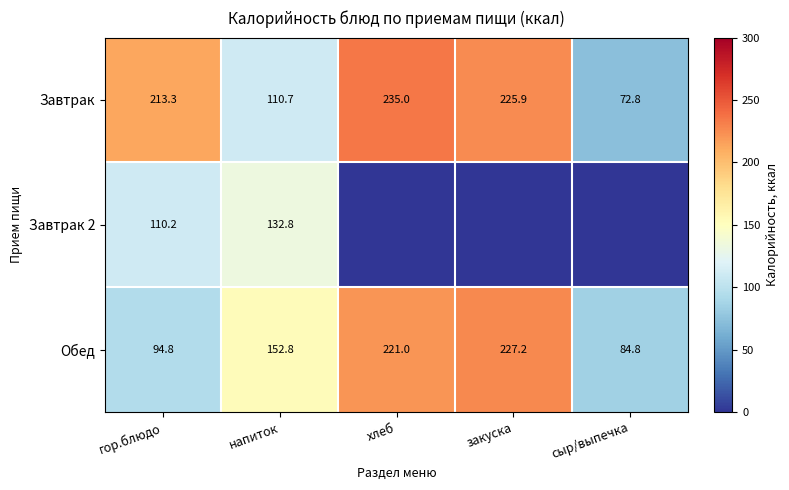

List the labels in order of Завтрак value, largest first.

хлеб, закуска, гор.блюдо, напиток, сыр/выпечка